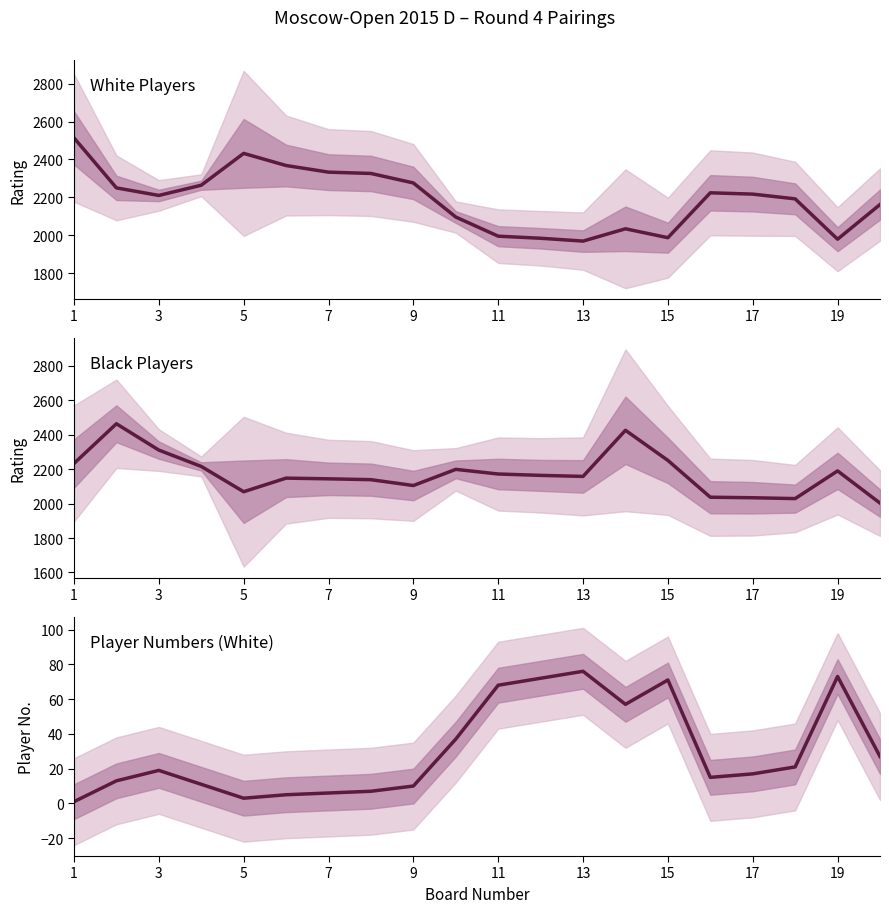

In Black Rating, how many points are higher than both neighbors (excluding endpoints)?

5